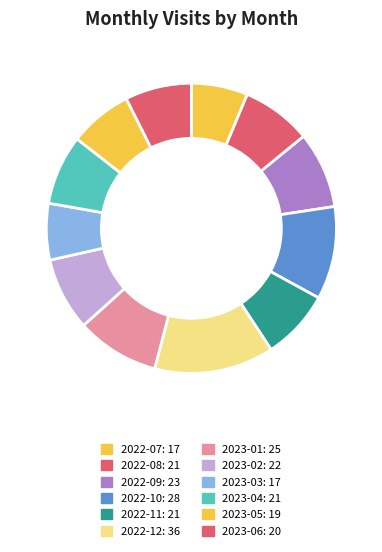

How many segments does this pie chart have?

12